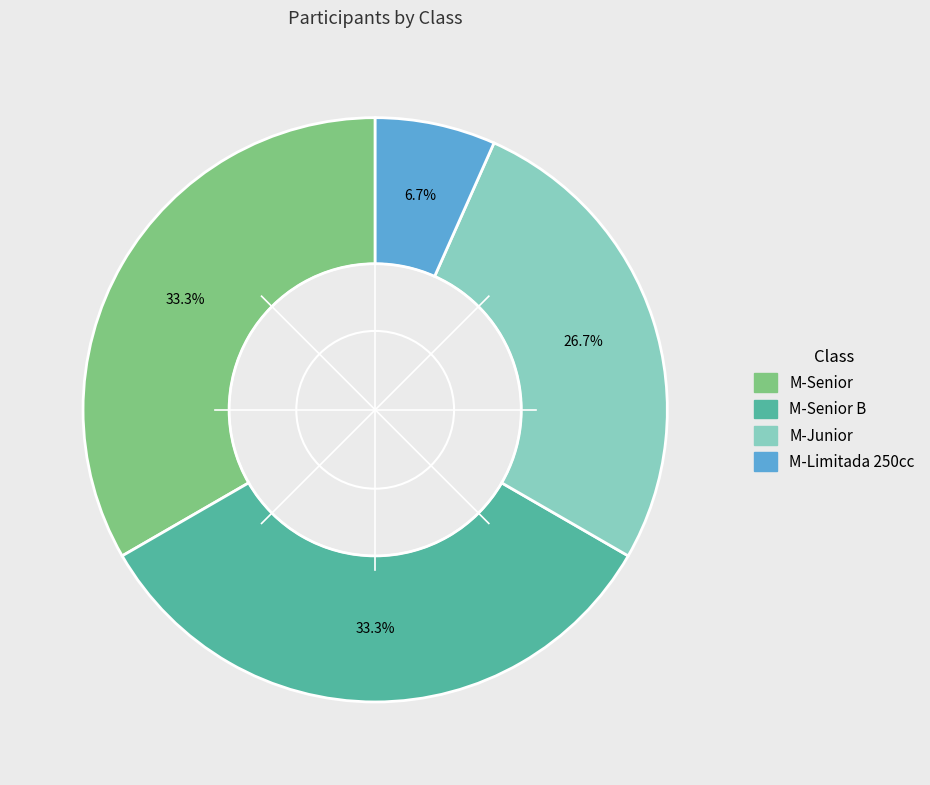

Is there a majority slice in this chart?

No